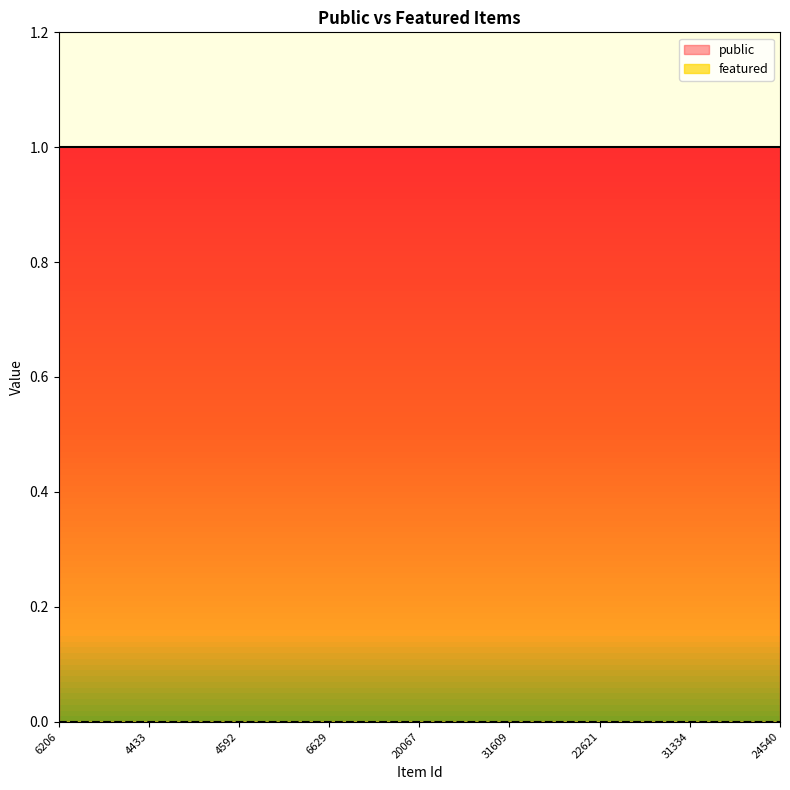

At which category is the sum across all series the highest?

6206